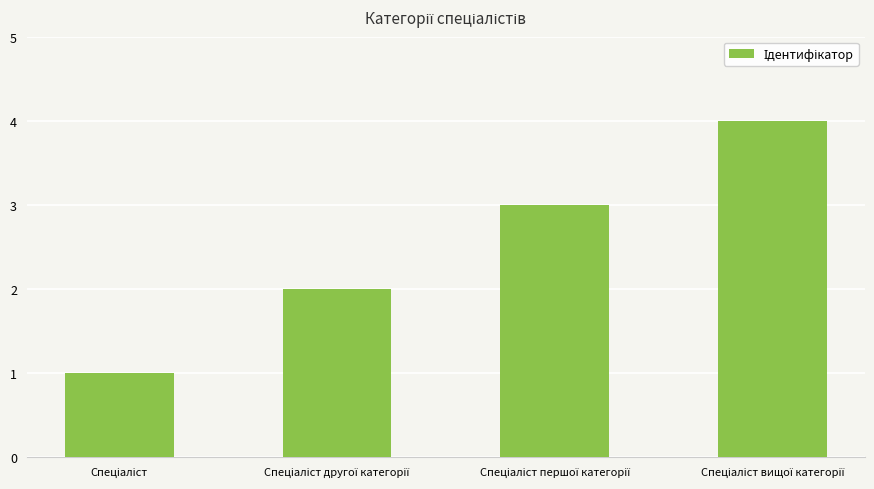

What is the difference between the maximum and minimum values?

3